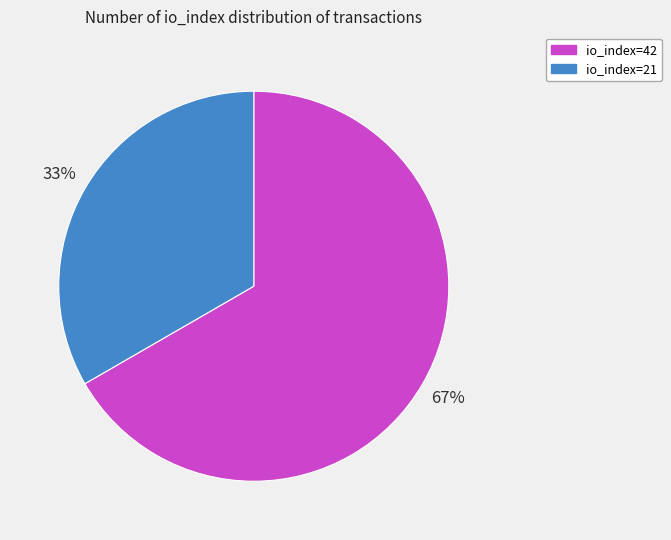

Do io_index=42 and io_index=21 together represent more than half of the pie?

Yes